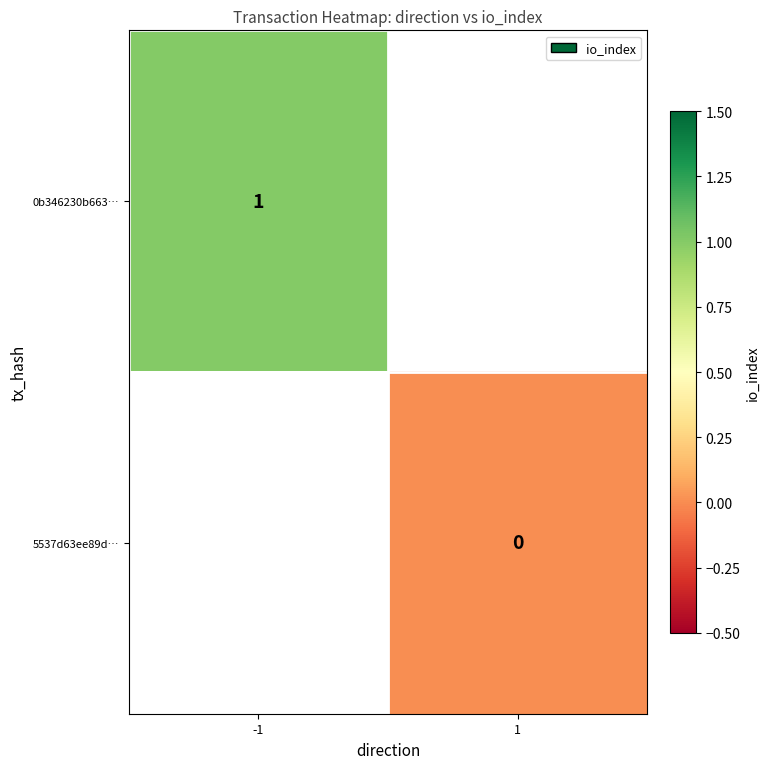

List the series in order of their peak value, highest first.

0b346230b663…, 5537d63ee89d…